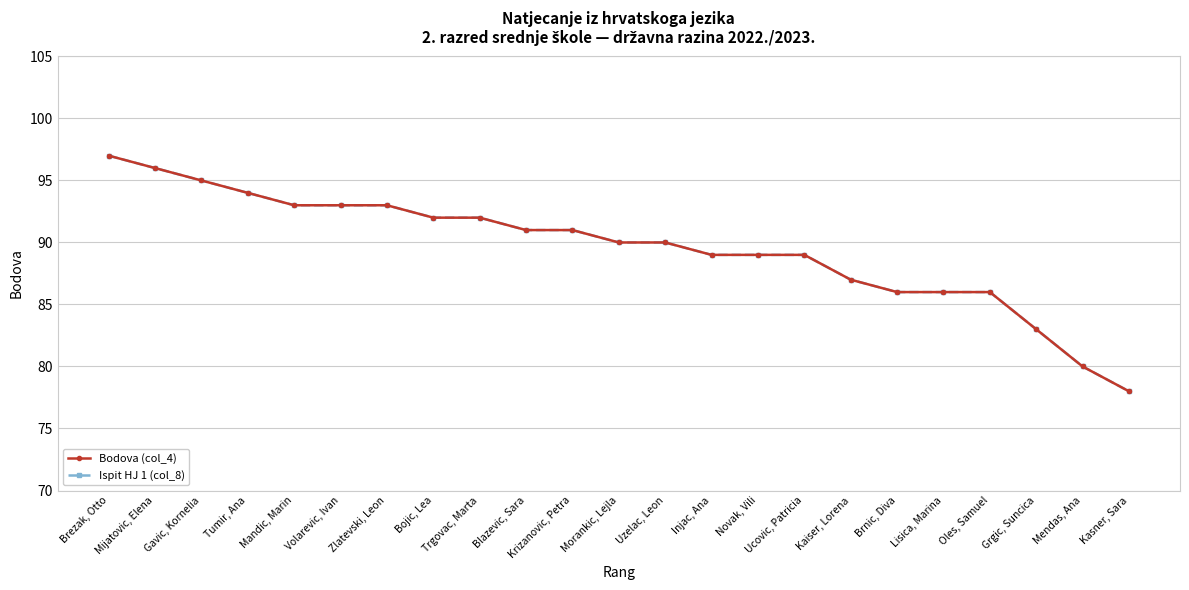

What position from the left is Zlatevski, Leon?

7